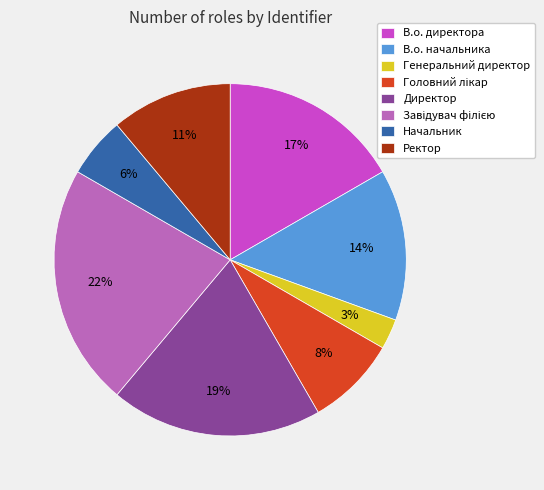

To the nearest percent, what portion does В.о. начальника represent?

14%